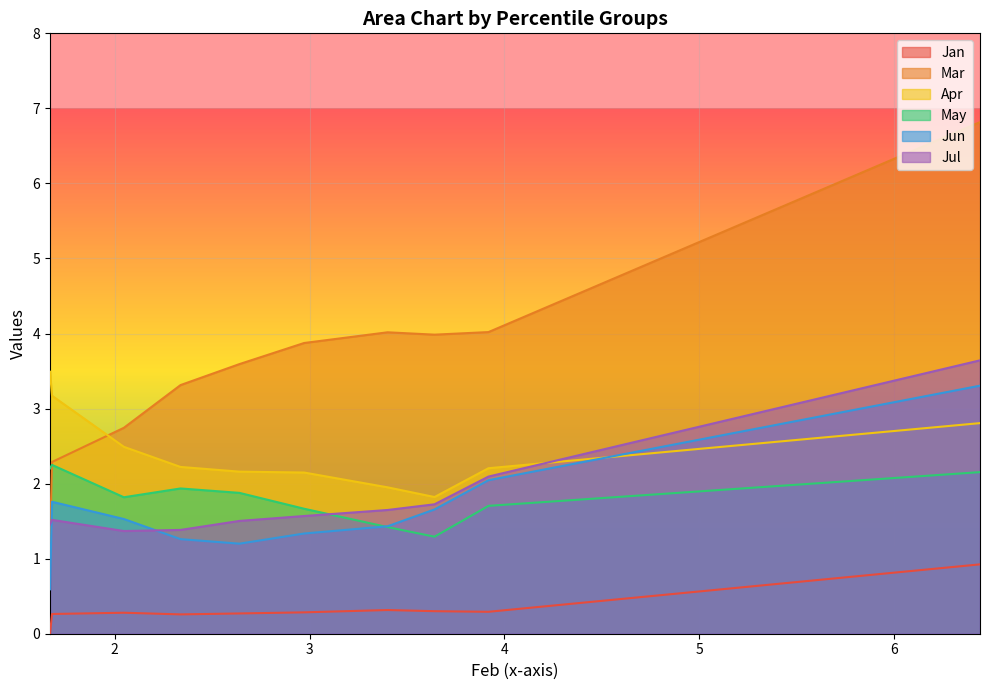

Which series has the widest spread of values?

Mar